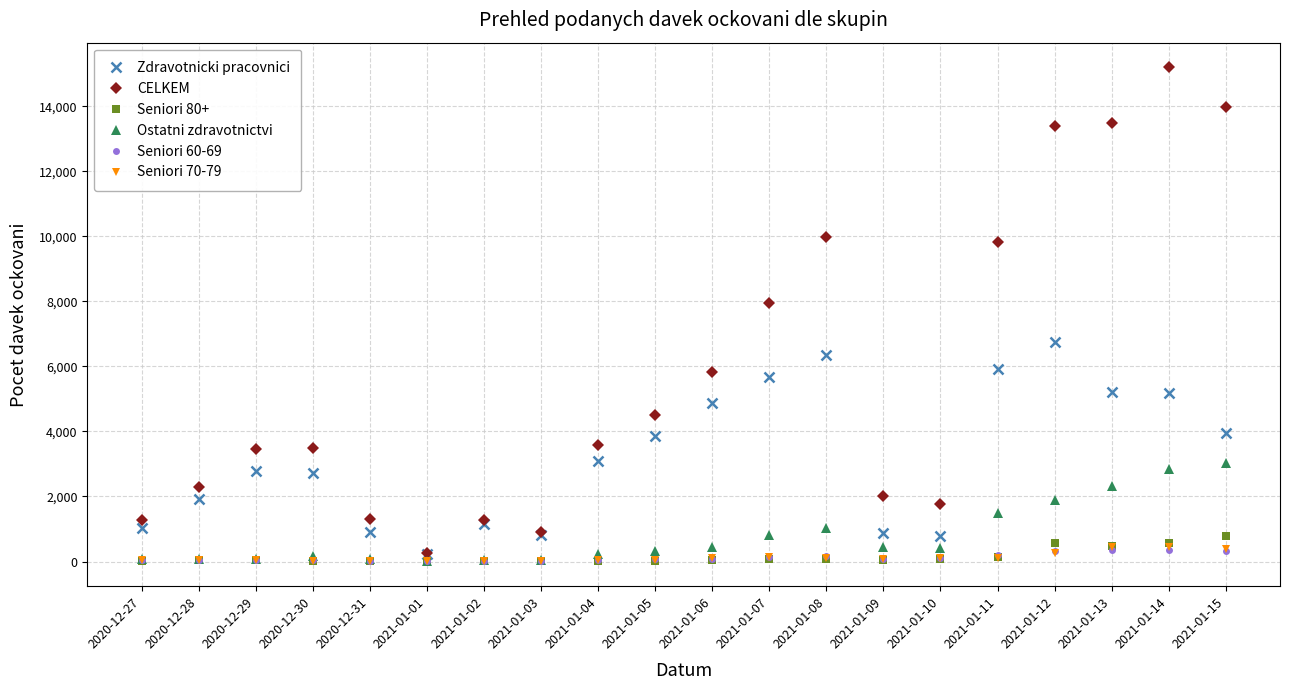

At which label is CELKEM closest to 7728?

2021-01-07